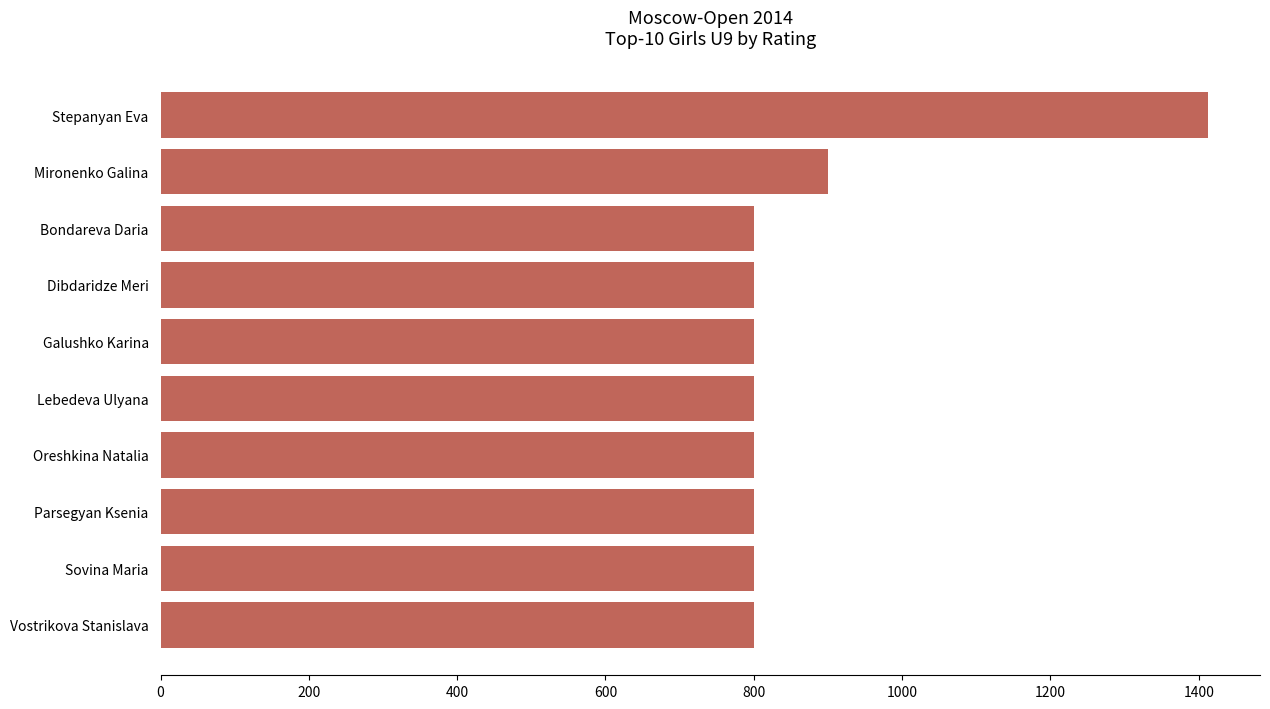

Which category has the highest value across all series?

Stepanyan Eva